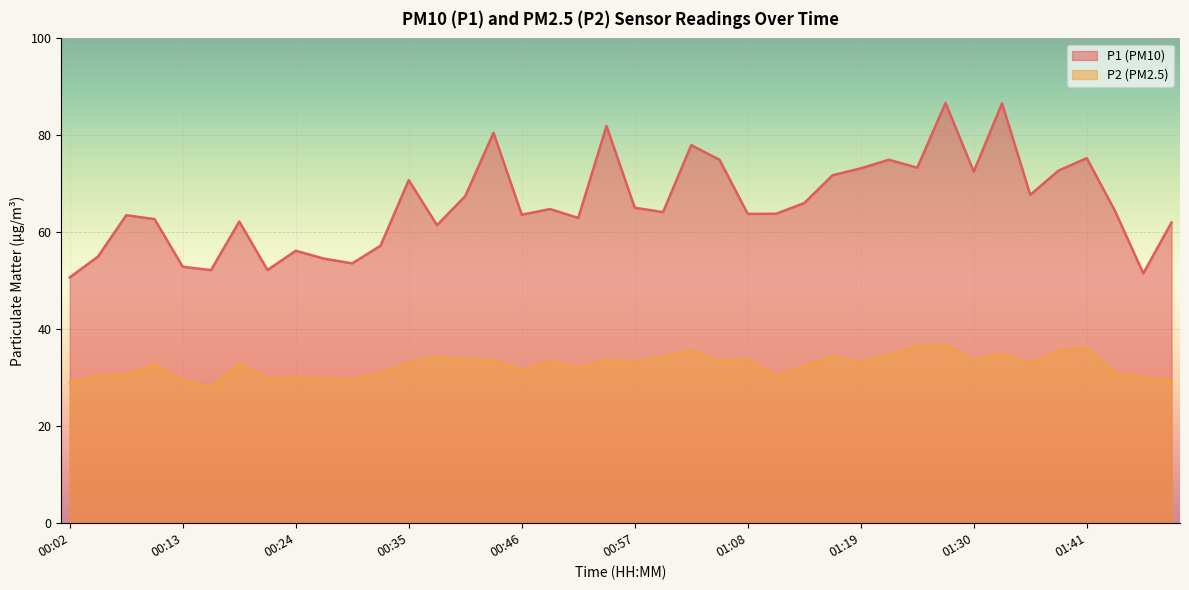

Where is the first local minimum for P1?

00:16